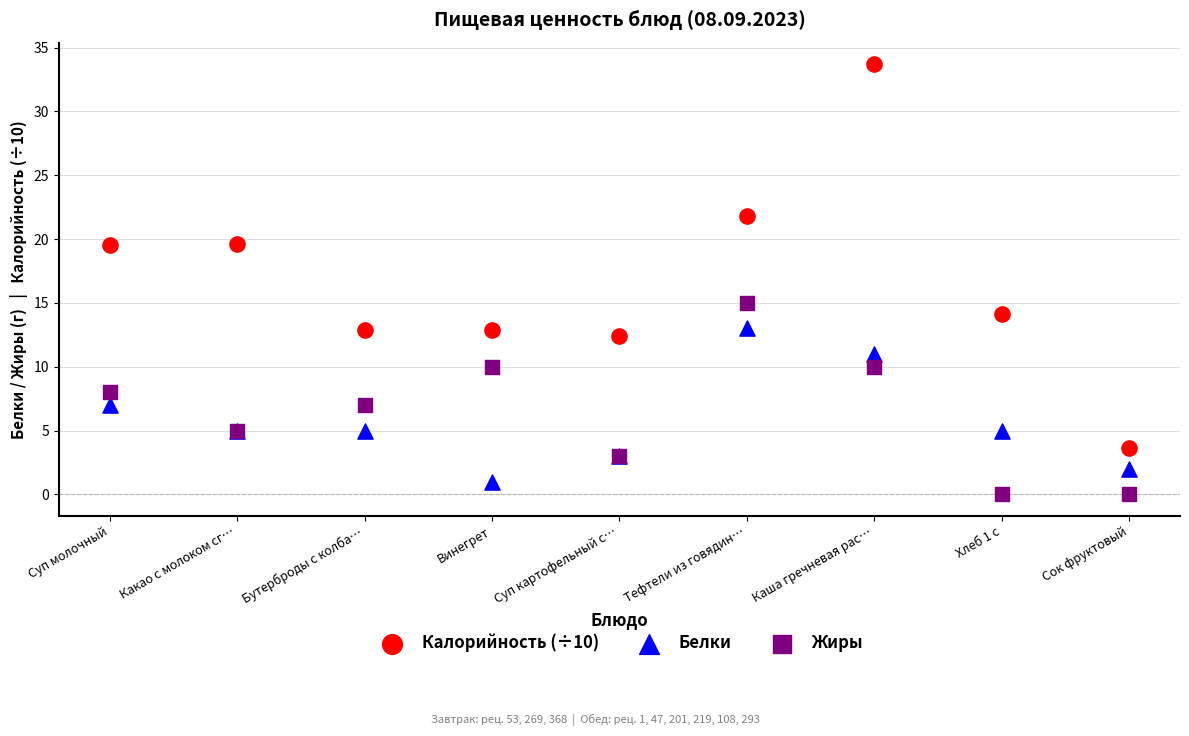

Which series contains the highest Y value?

Калорийность (÷10)